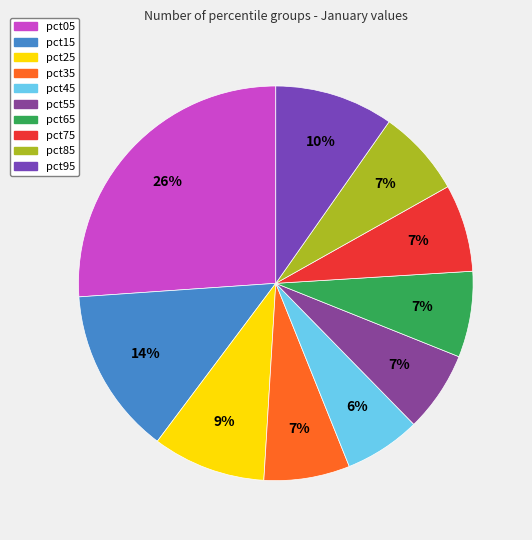

Rank the categories by value from lowest to highest.

pct45, pct55, pct35, pct65, pct85, pct75, pct25, pct95, pct15, pct05